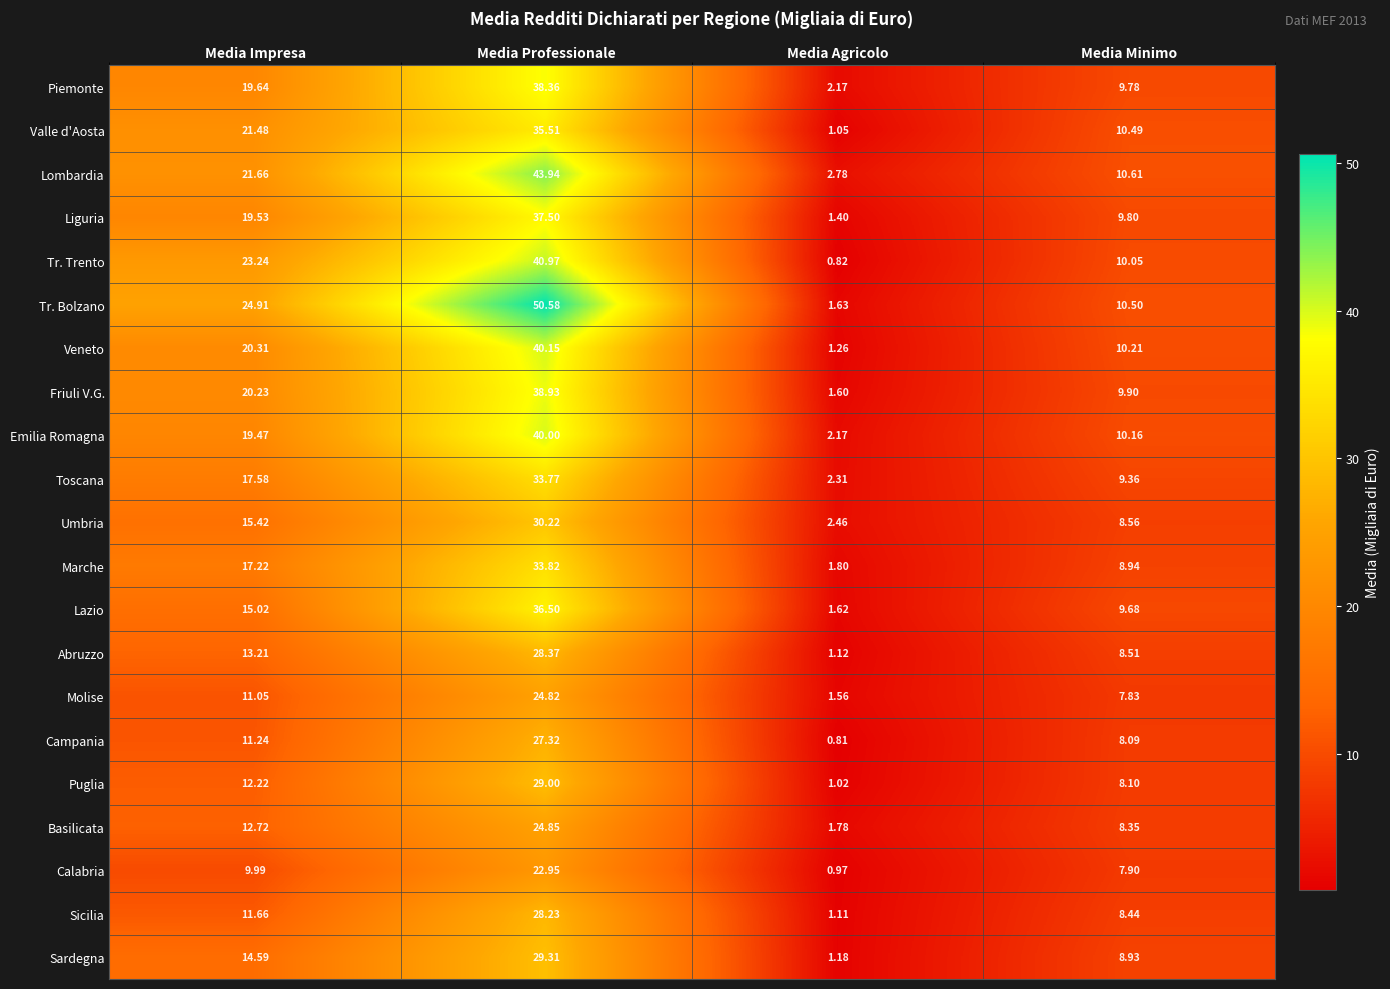

Where does the Puglia series first go above 12?

Media Impresa